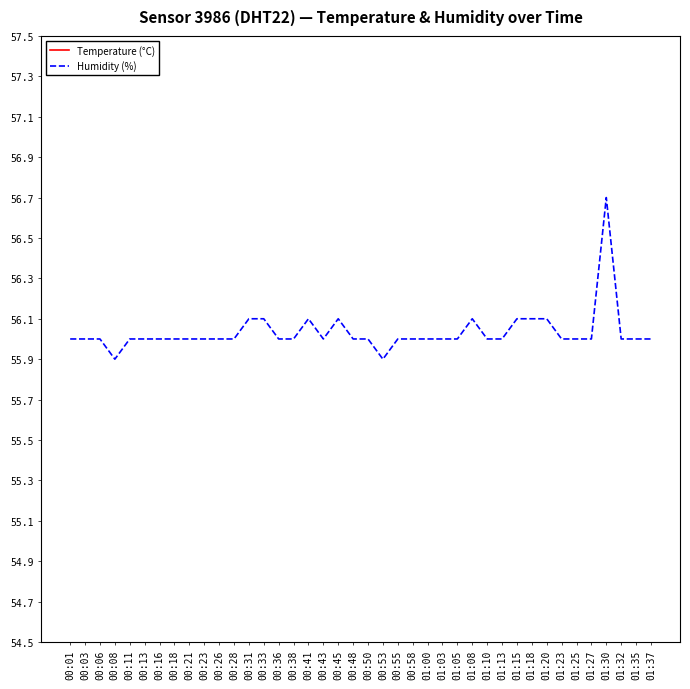

Rank the series by their average value, from lowest to highest.

Temperature (°C), Humidity (%)